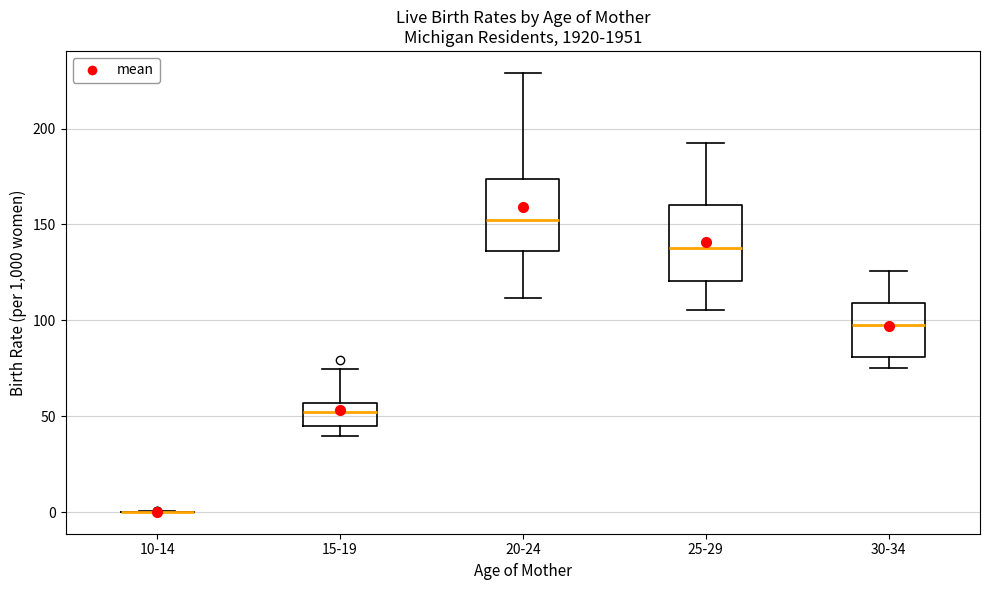

Reading left to right, read every box against the y-axis: the position of its median line, the range the box covers, and the ends of its whiskers. The values are not printed on the chart, so give them approximately, as read against the axis.

10-14: box collapsed to a line at 0, whiskers 0 to 0
15-19: median 50, box 45 to 55, whiskers 40 to 75
20-24: median 150, box 135 to 175, whiskers 110 to 230
25-29: median 140, box 120 to 160, whiskers 105 to 190
30-34: median 100, box 80 to 110, whiskers 75 to 125